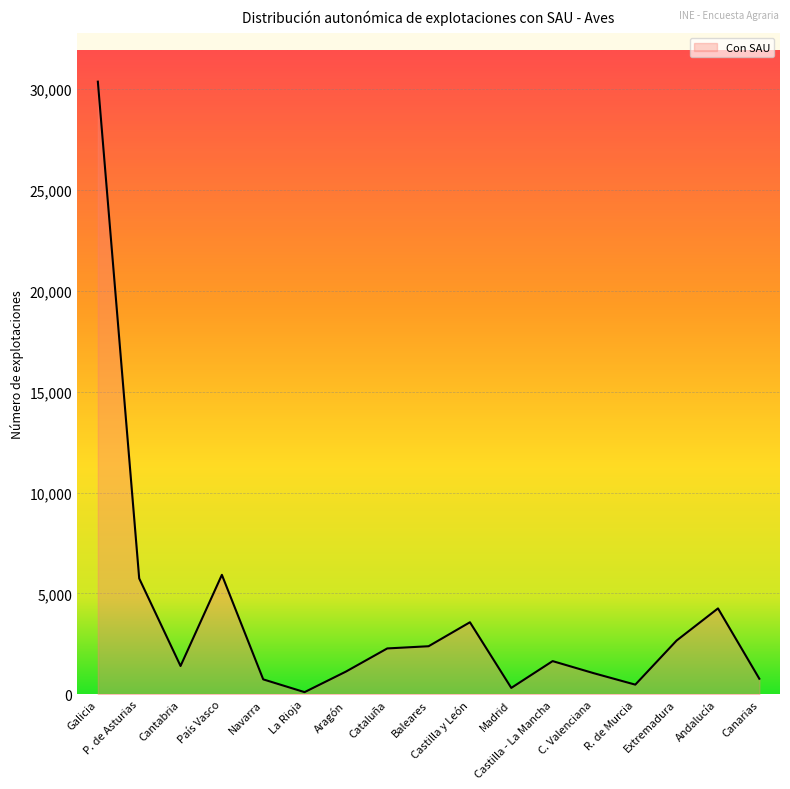

What is the sum of the values at Galicia and Castilla - La Mancha?

32009